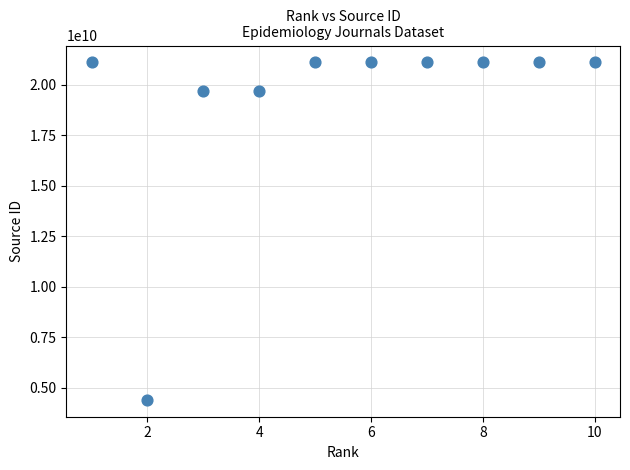

What is the average Y value?

19150746231